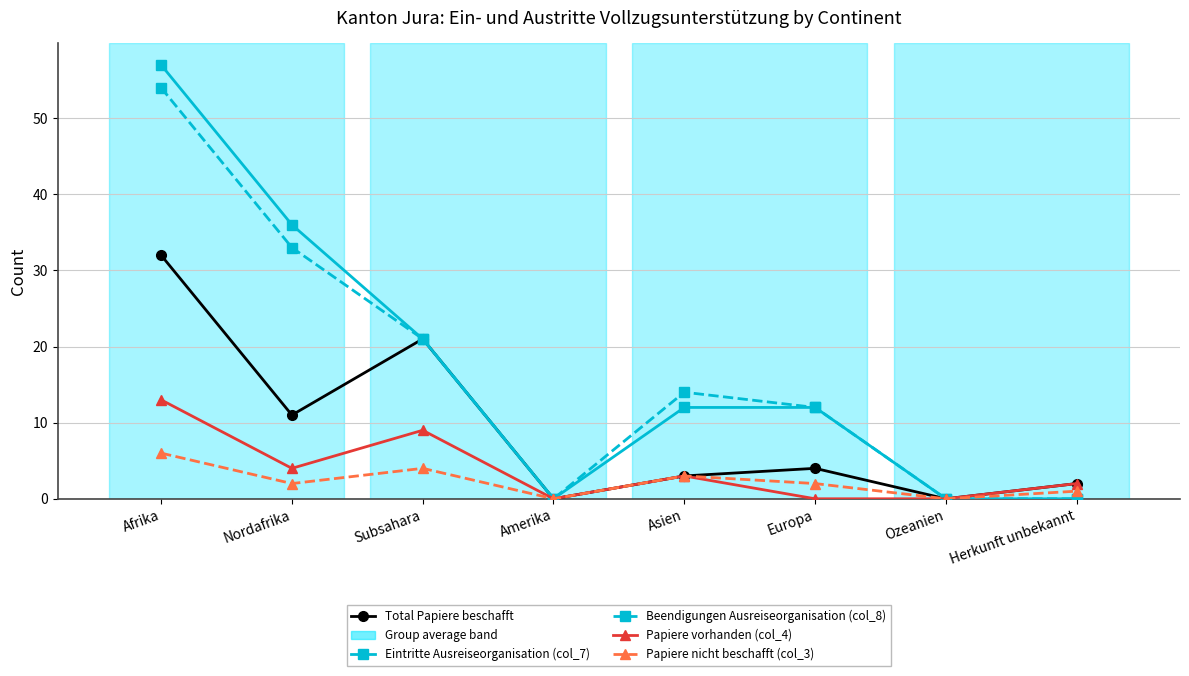

How many interior local valleys does the Papiere nicht beschafft (col_3) series have?

3